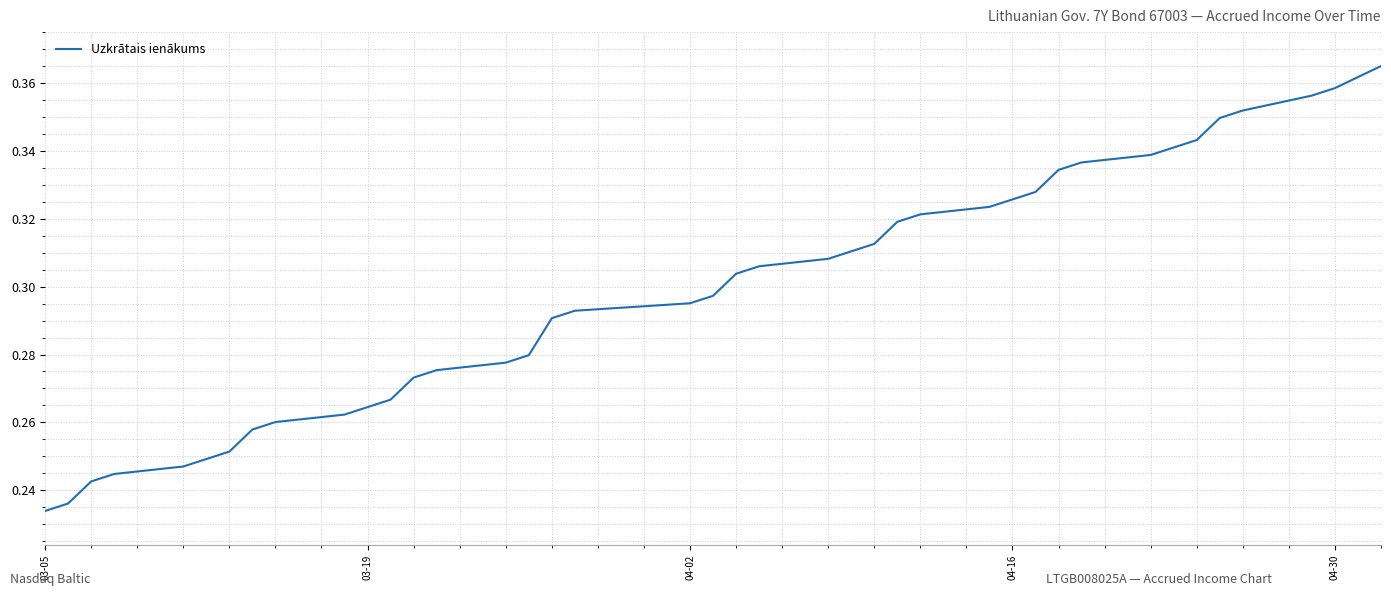

What is the maximum value shown in the chart?

0.4